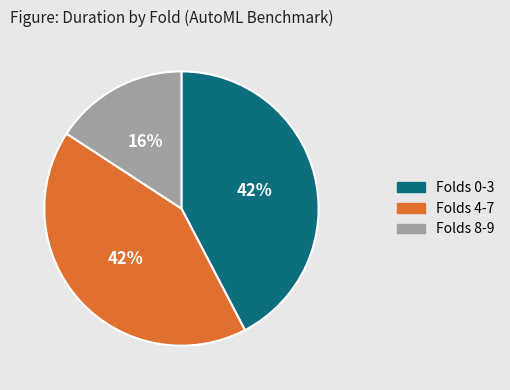

Is there a majority slice in this chart?

No